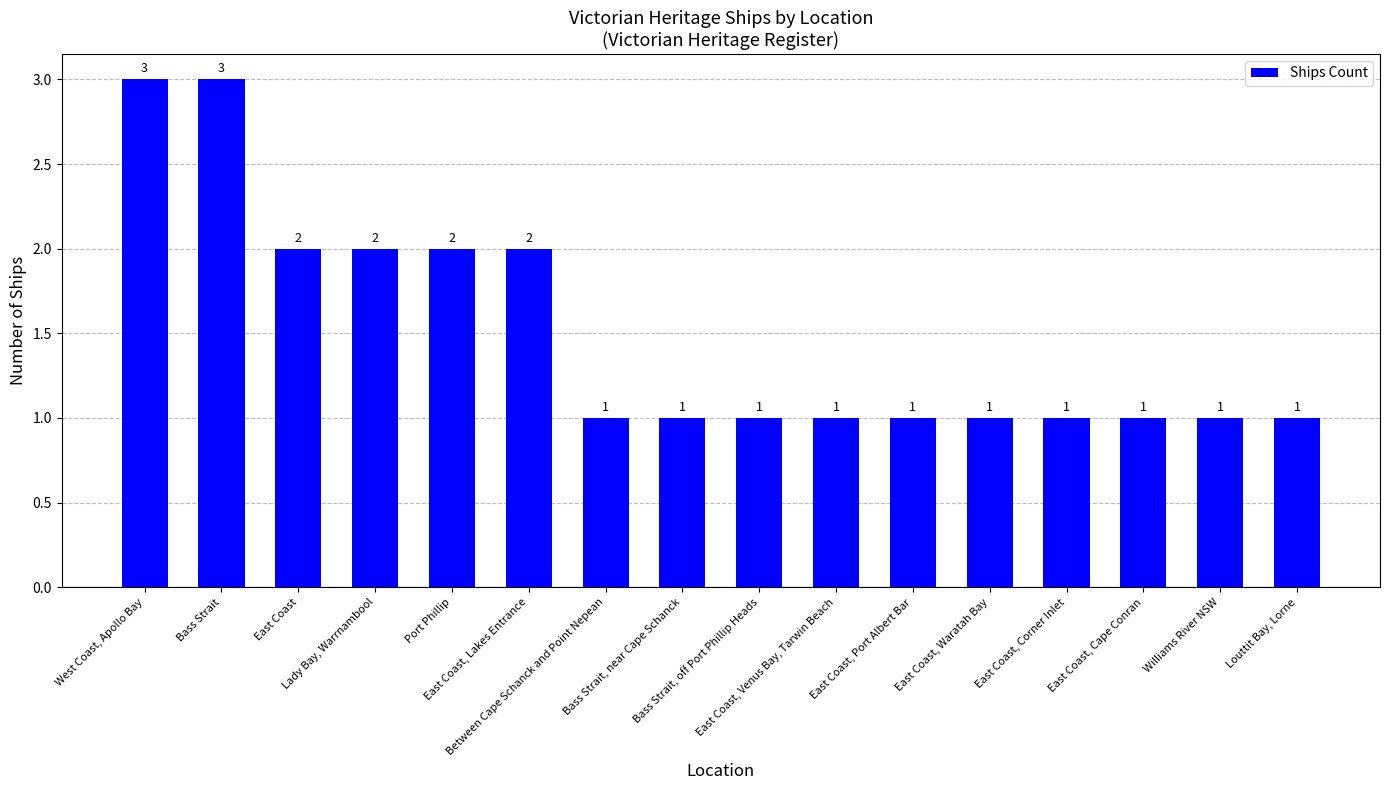

What value does the data have at East Coast, Corner Inlet?

1